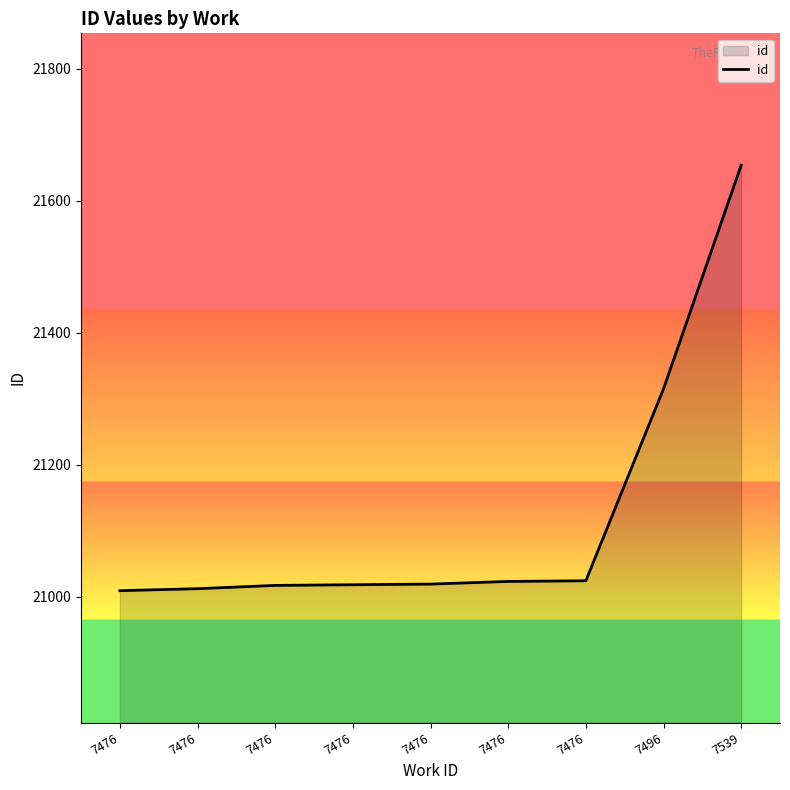

Is it true that the value at 7476 is 9371?

False